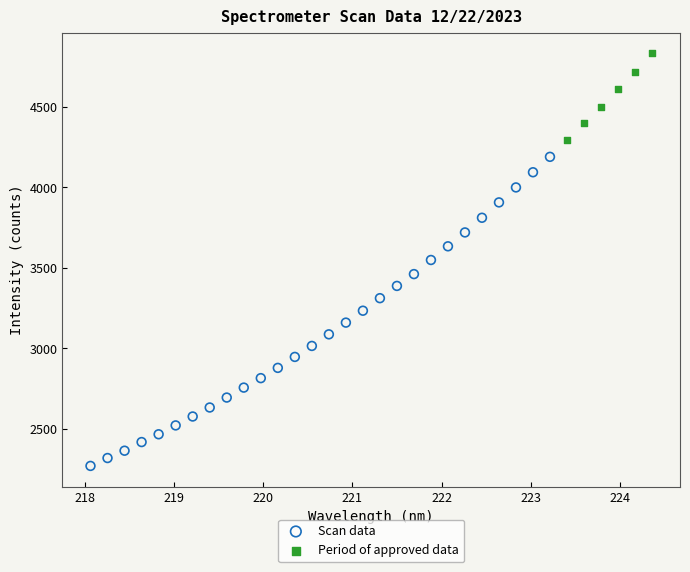

What are all the series names shown in the legend?

Scan data, Period of approved data